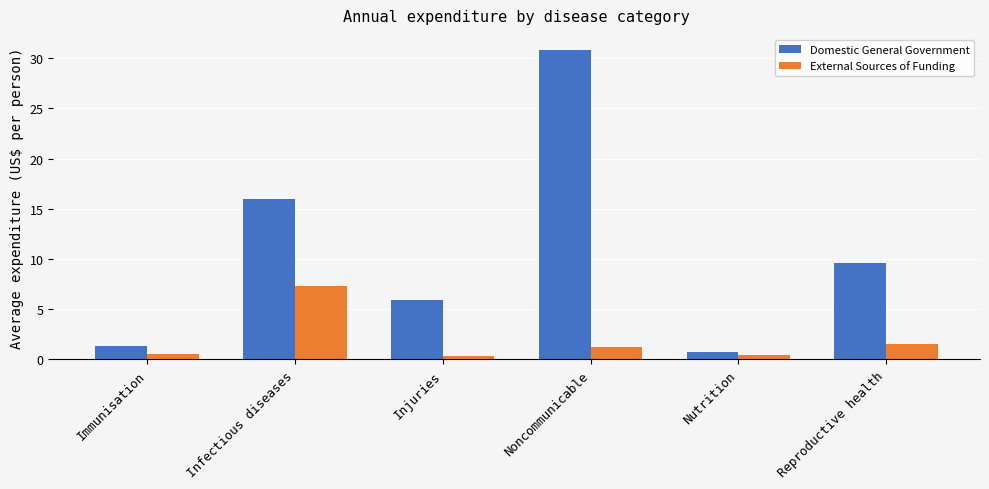

List the series in order of their overall mean, highest first.

Domestic General Government, External Sources of Funding